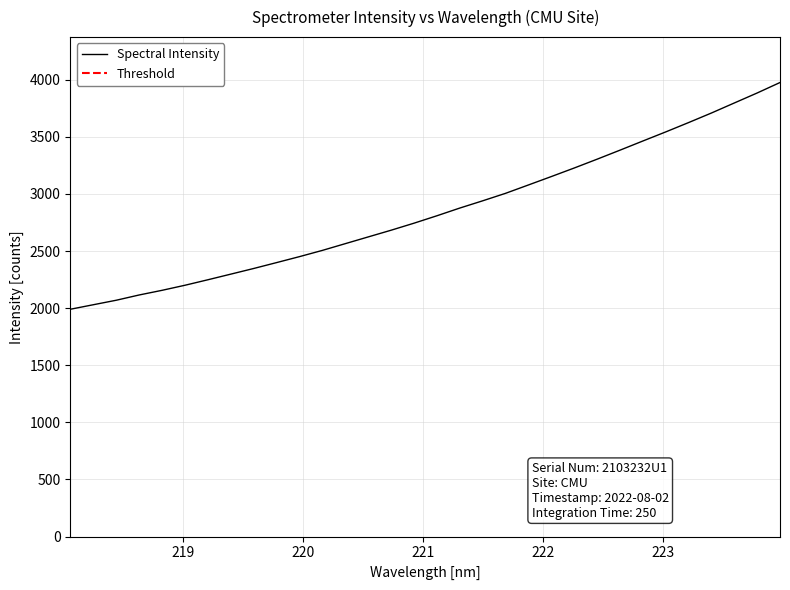

What is the greatest value displayed?

3975.3